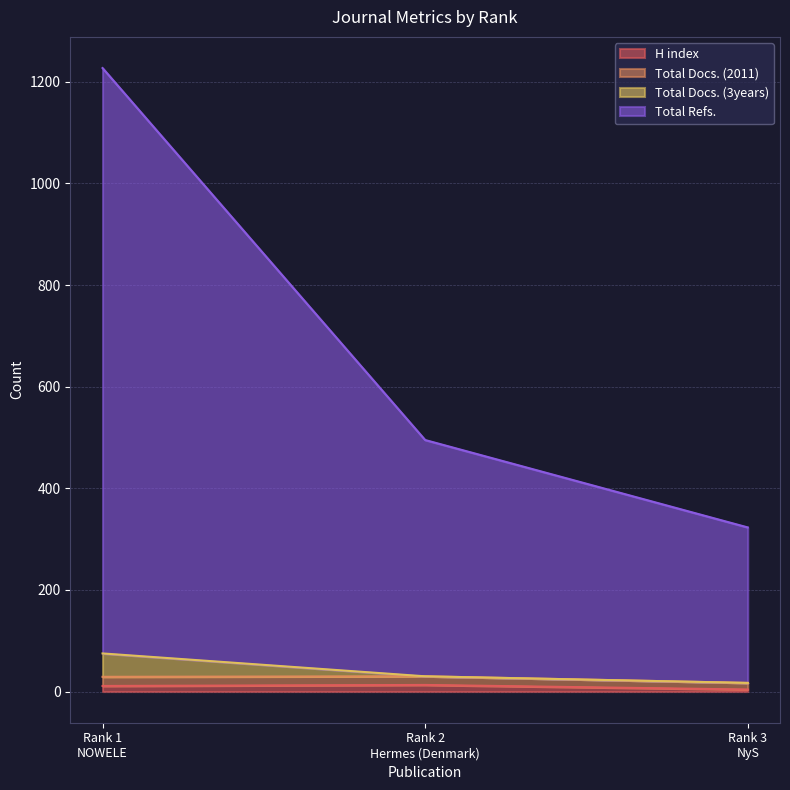

What is the label of the 3rd point from the right?

Rank 1
NOWELE